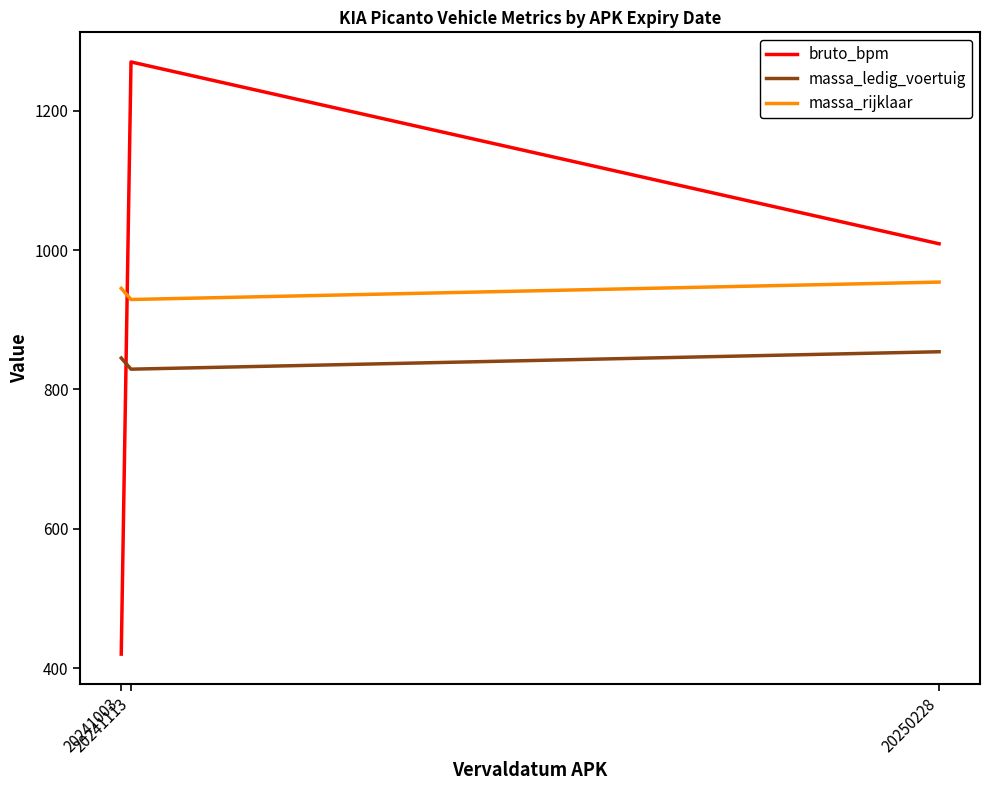

Which category has the highest value across all series?

20241113